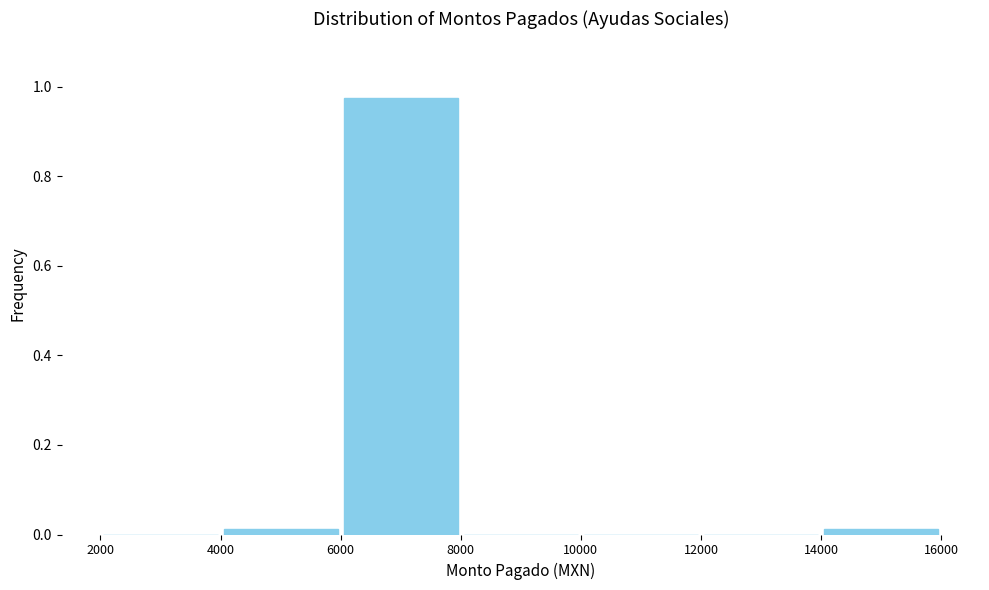

Reading left to right, transcribe this chart: for each bar, give the range it covers on the x-axis and its height. The values are not printed on the chart, so give them approximately, as read against the axis.

2000 to 4000: 0
4000 to 6000: under 0.02
6000 to 8000: 0.98
8000 to 10000: 0
10000 to 12000: 0
12000 to 14000: 0
14000 to 16000: under 0.02